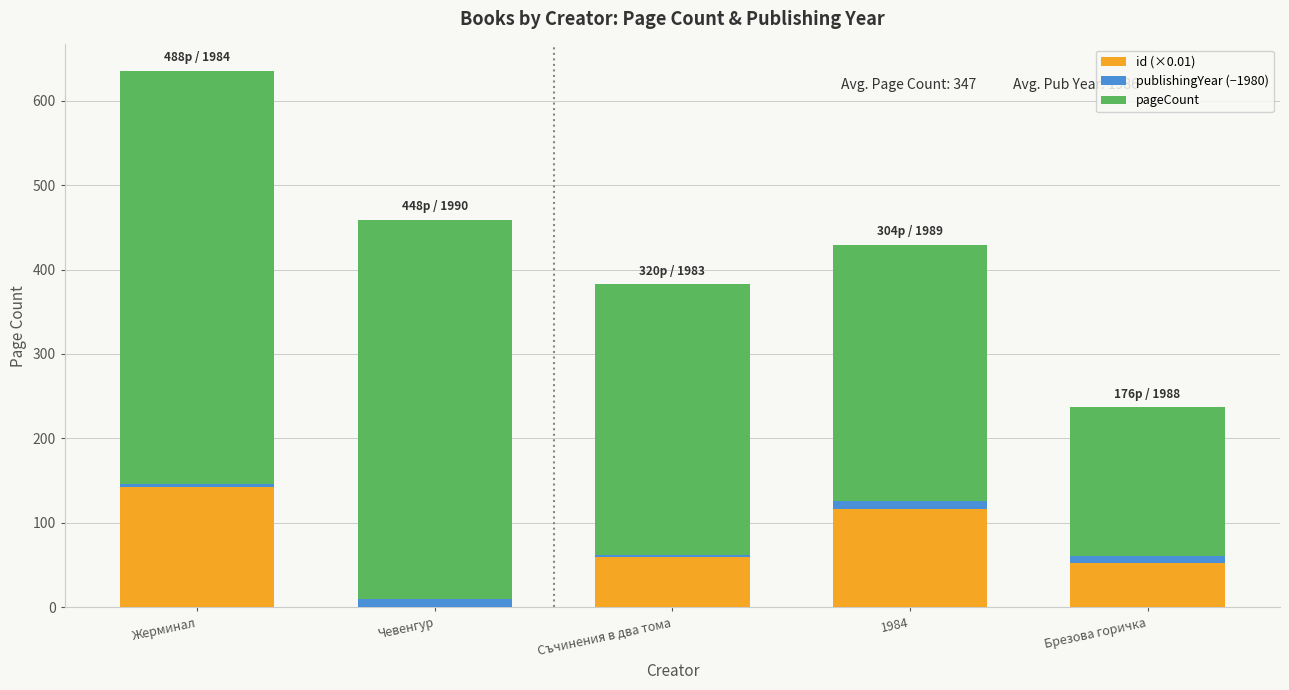

Reading left to right, transcribe the values for id (×0.01).

Жерминал=142.7	Чевенгур=0.4	Съчинения в два тома=59.5	1984=116.4	Брезова горичка=52.9